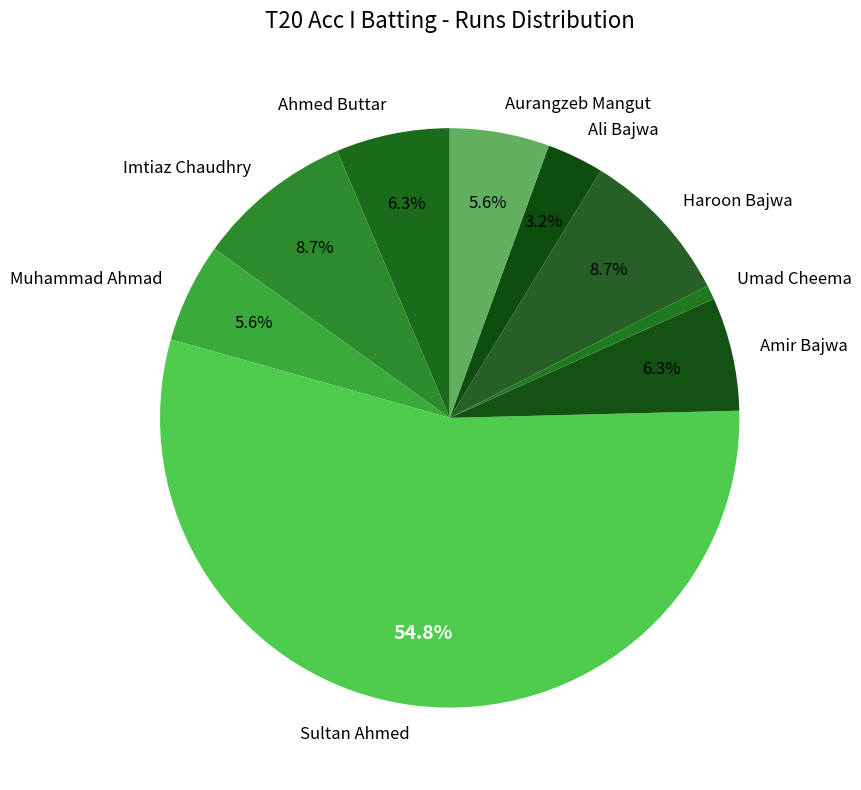

To the nearest percent, what portion does Muhammad Ahmad represent?

6%